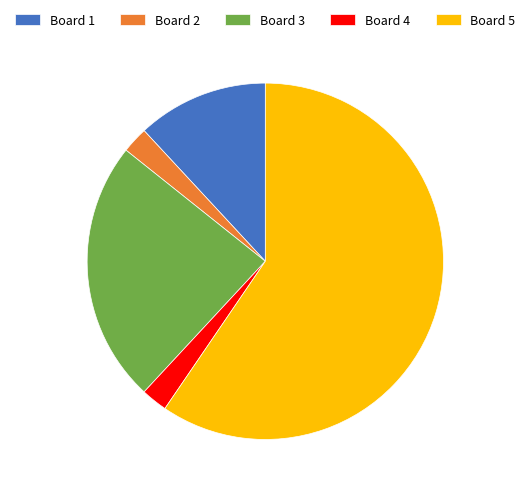

Do Board 5 and Board 3 together represent more than half of the pie?

Yes